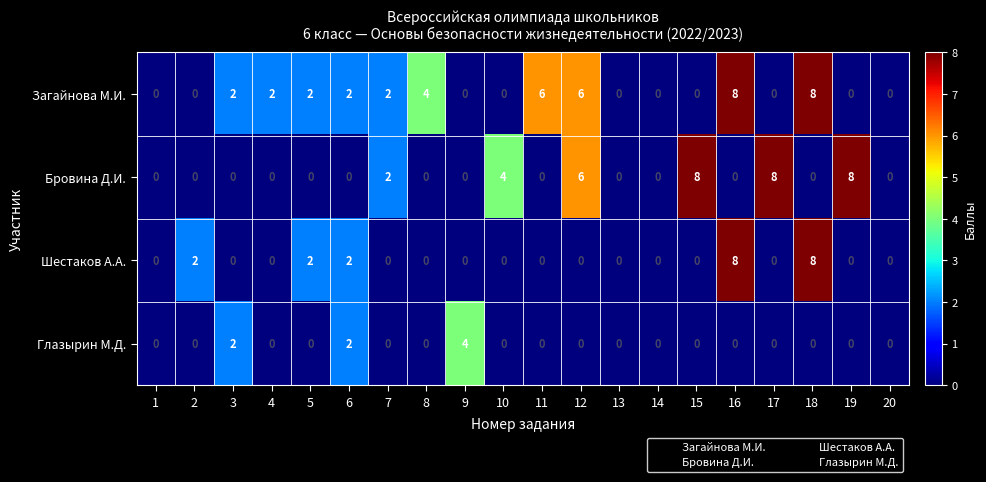

What is the maximum value shown in the chart?

8